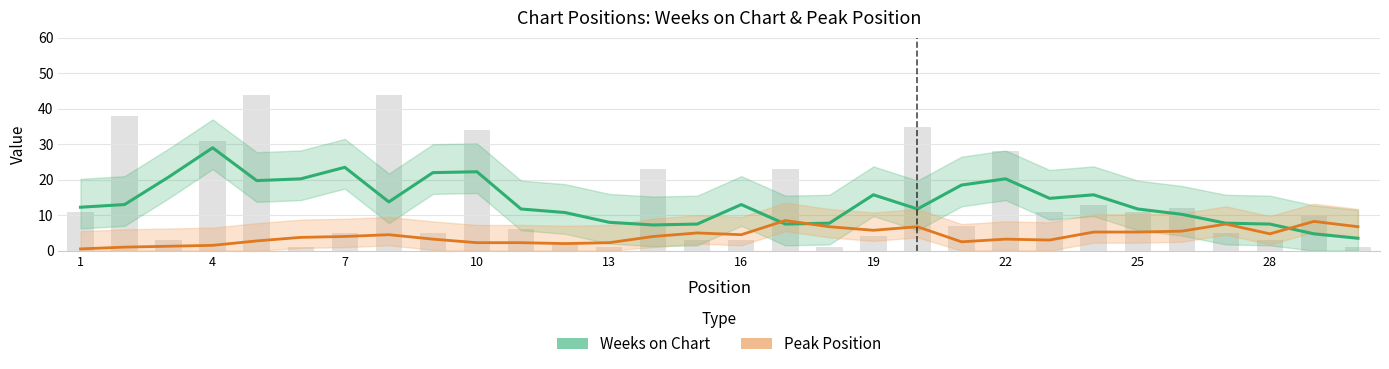

The value of Peak Position at 1 is 0.5. True or false?

True